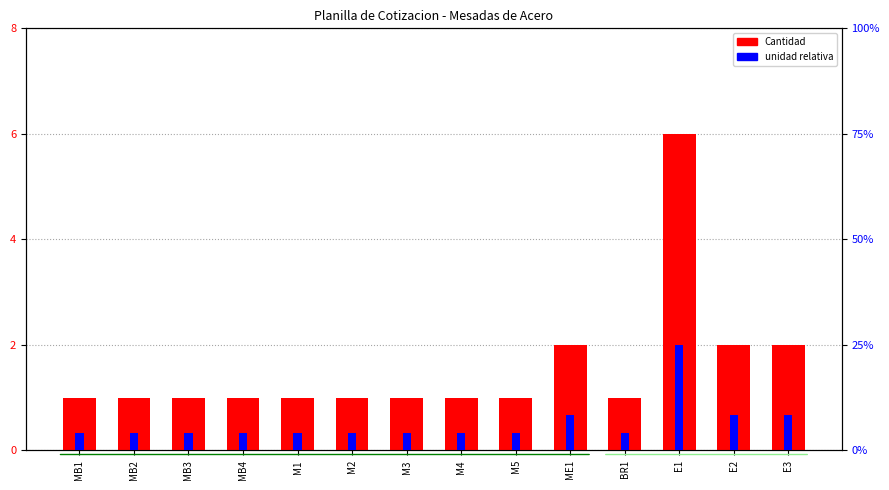

Which has a higher value, M2 or M4?

M2